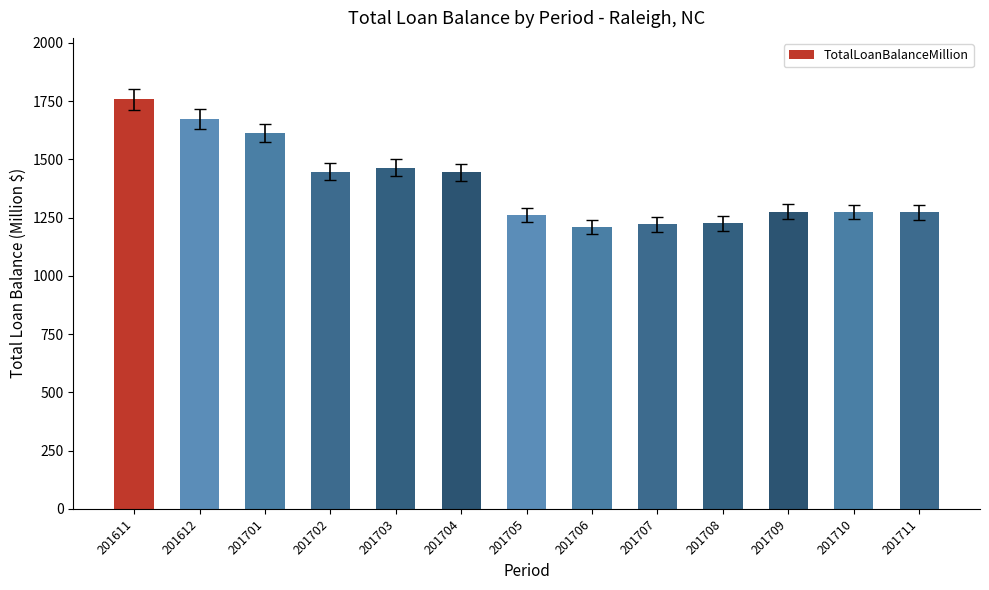

Which category has the highest value across all series?

201611